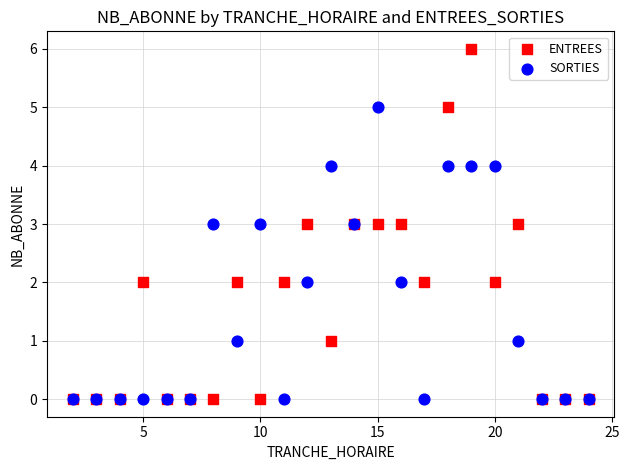

What are all the series names shown in the legend?

ENTREES, SORTIES